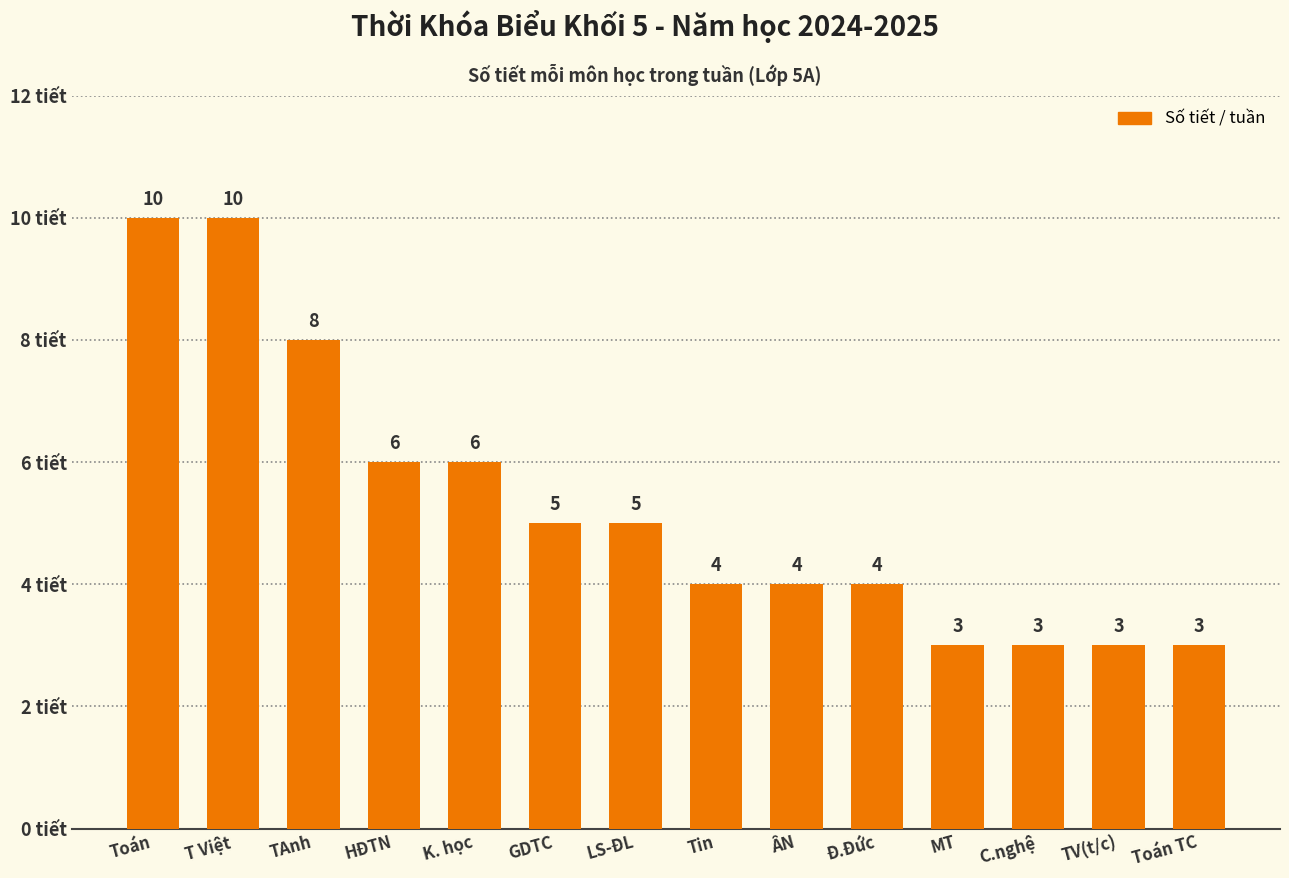

True or false: the data shows 4 at Tin.

True